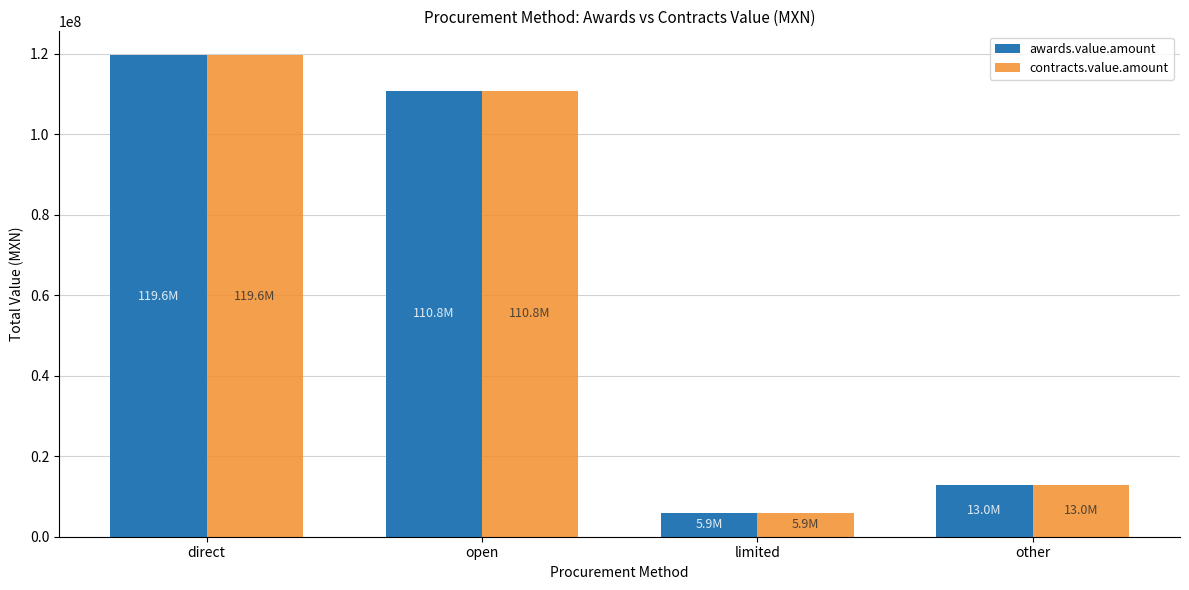

List the labels in order of contracts.value.amount value, largest first.

direct, open, other, limited